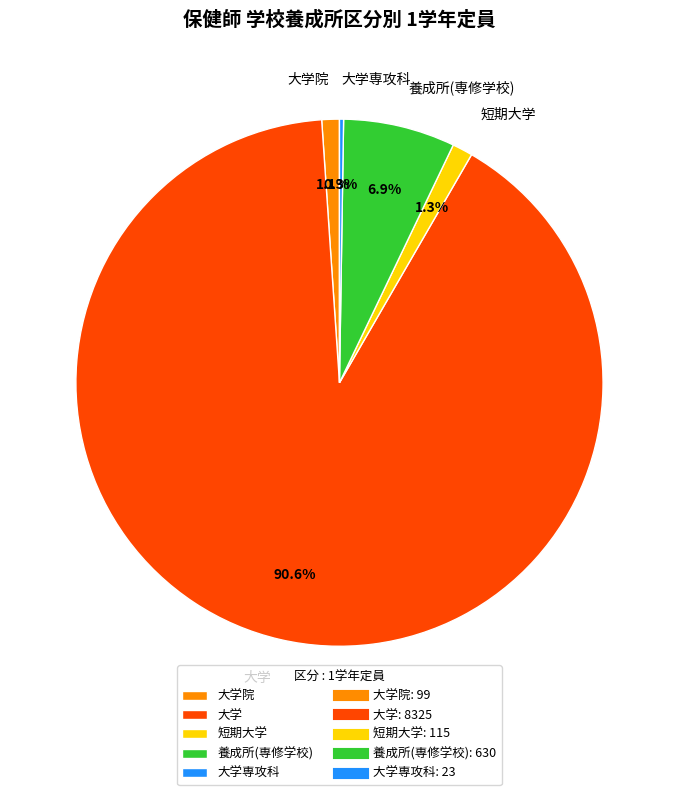

Which slice is the largest?

大学